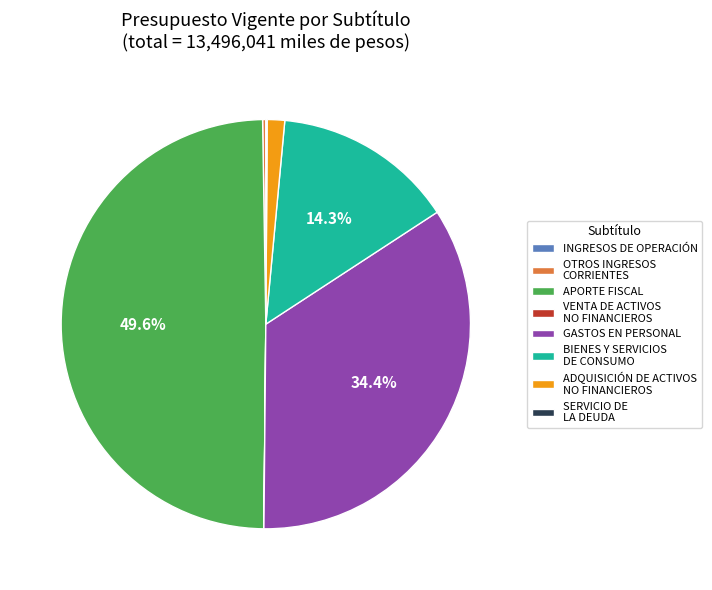

Does GASTOS EN PERSONAL account for over 50% of the chart?

No